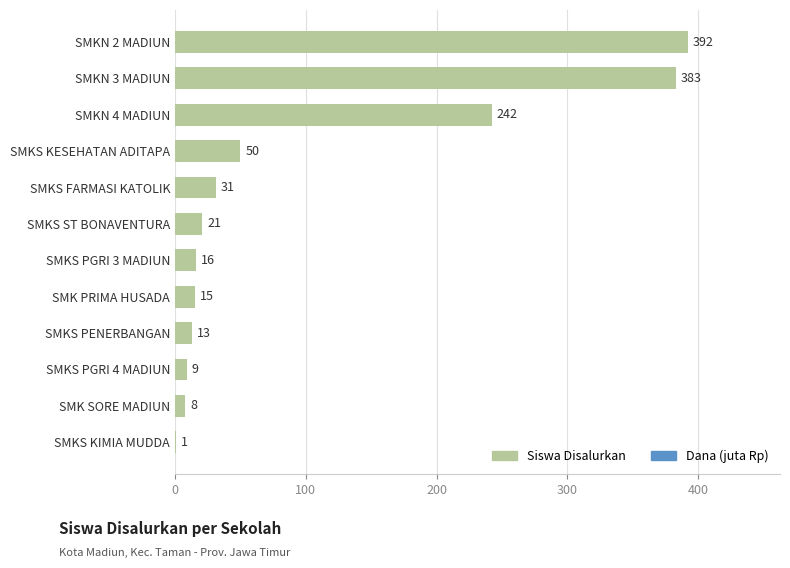

What is the sum of all values?

1181